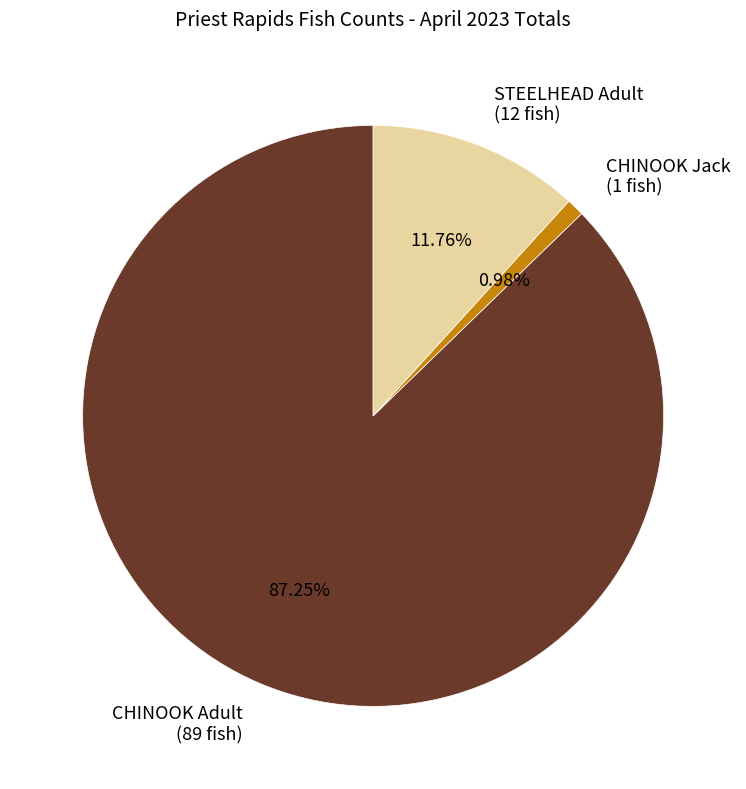

Count the number of slices in the pie.

3